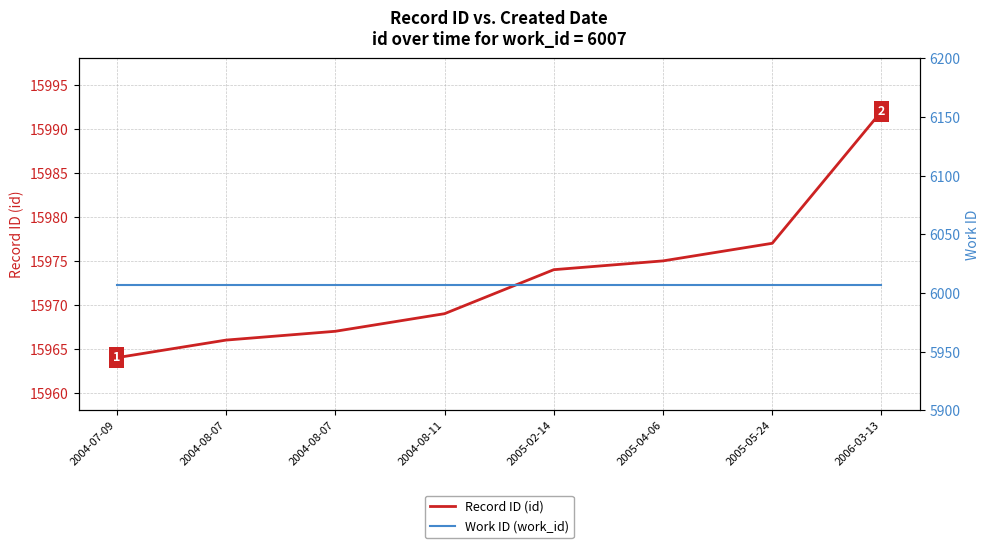

True or false: Record ID (id) has more than 1 interior local peaks.

False